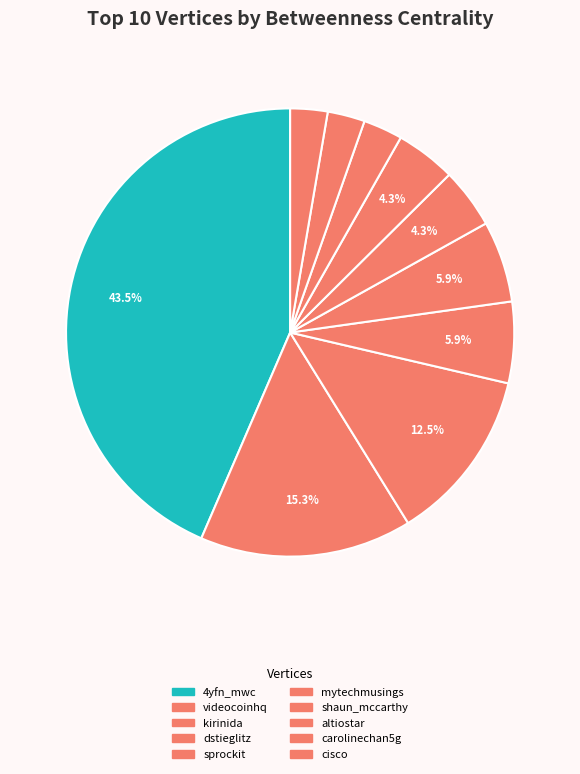

Rank the categories by value from lowest to highest.

carolinechan5g, cisco, altiostar, mytechmusings, shaun_mccarthy, dstieglitz, sprockit, kirinida, videocoinhq, 4yfn_mwc